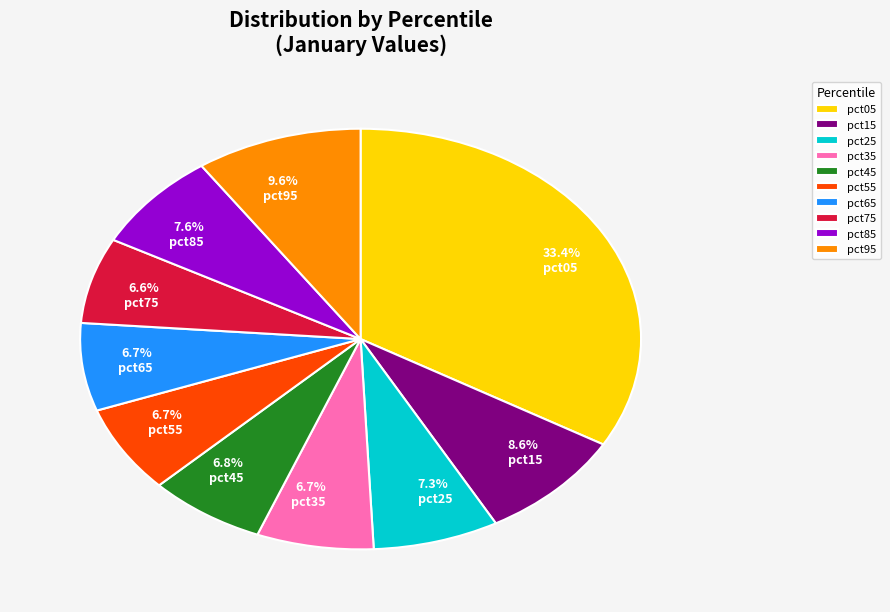

True or false: pct55 accounts for 15% of the total.

False